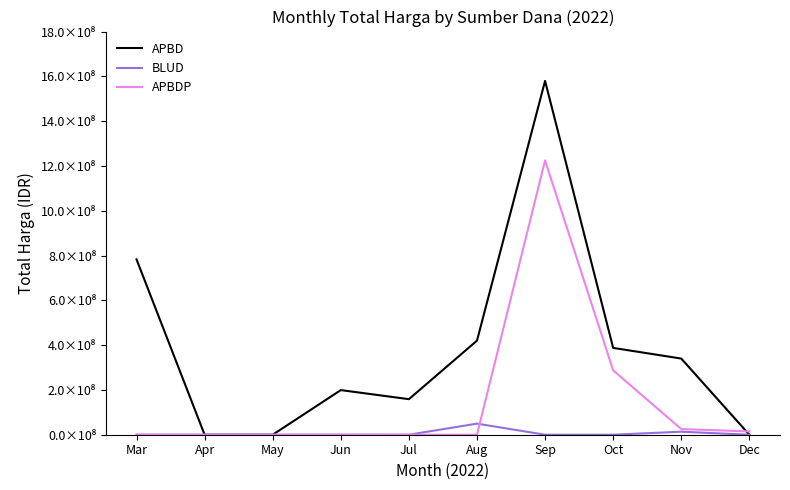

What are all the series names shown in the legend?

APBD, BLUD, APBDP